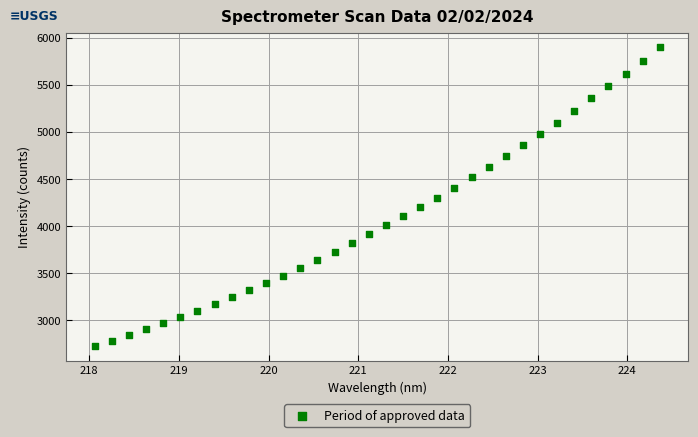

What is the range of Y values (max minus min)?

3171.4